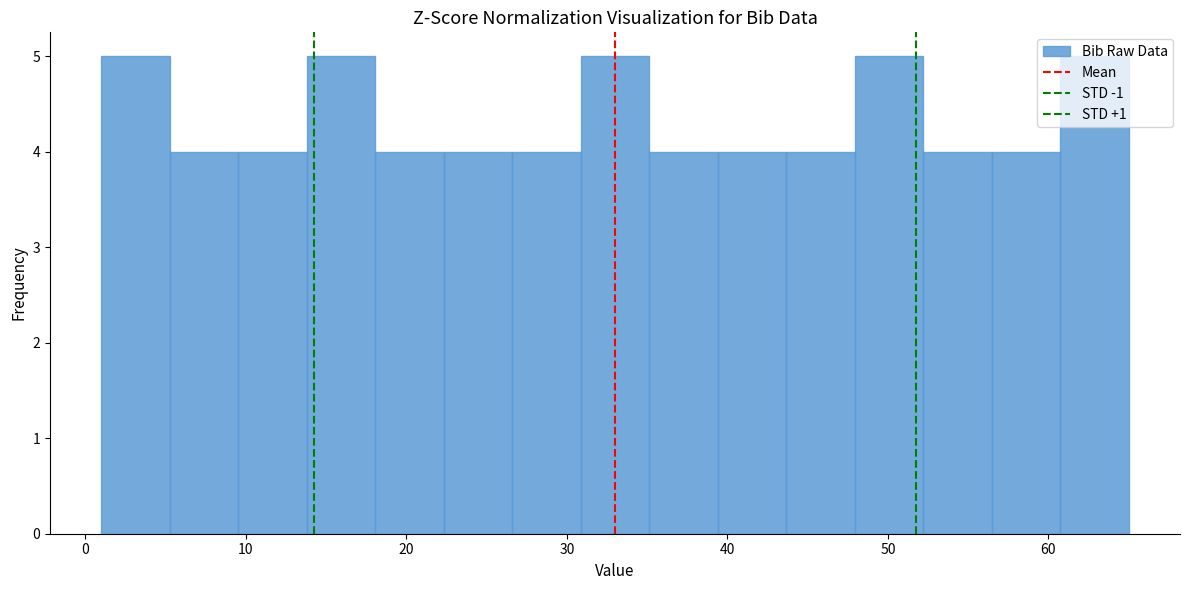

Reading left to right, transcribe this chart: for each bar, give the range it covers on the x-axis and its height. Neither the bar edges nor the heights are printed on the chart, so give them approximately, as read against the axes.

1 to 5: 5
5 to 10: 4
10 to 14: 4
14 to 18: 5
18 to 22: 4
22 to 27: 4
27 to 31: 4
31 to 35: 5
35 to 39: 4
39 to 44: 4
44 to 48: 4
48 to 52: 5
52 to 56: 4
56 to 61: 4
61 to 65: 5